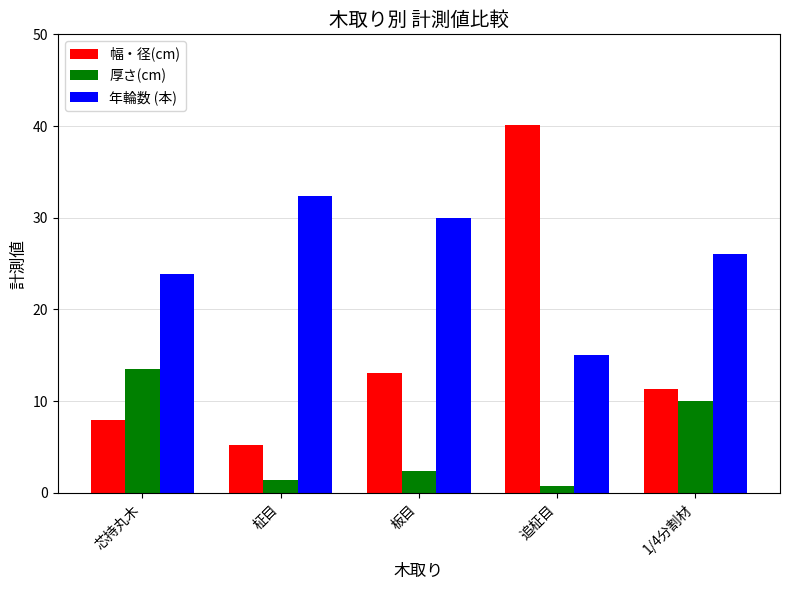

What is the difference between the highest and lowest values at 板目?

27.6